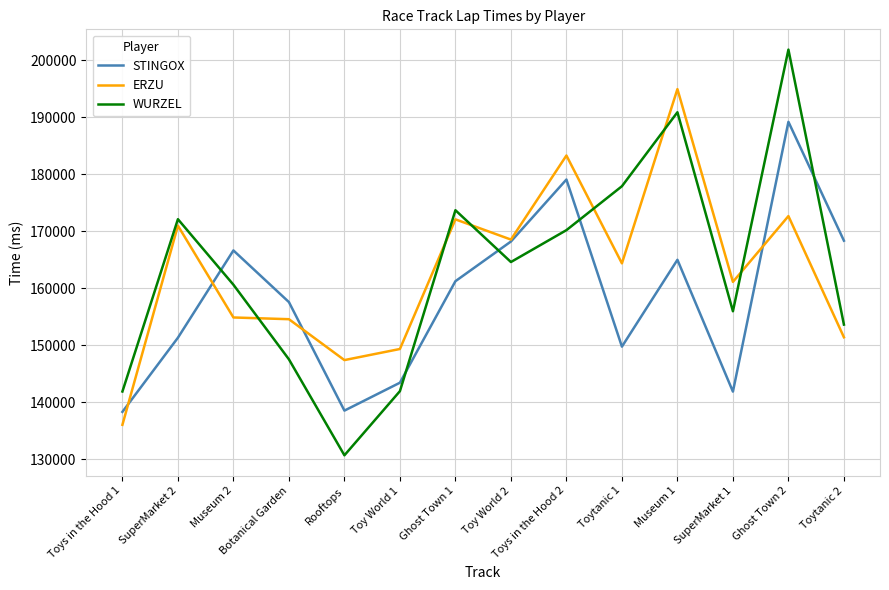

The value of WURZEL at Museum 1 is 127058. True or false?

False